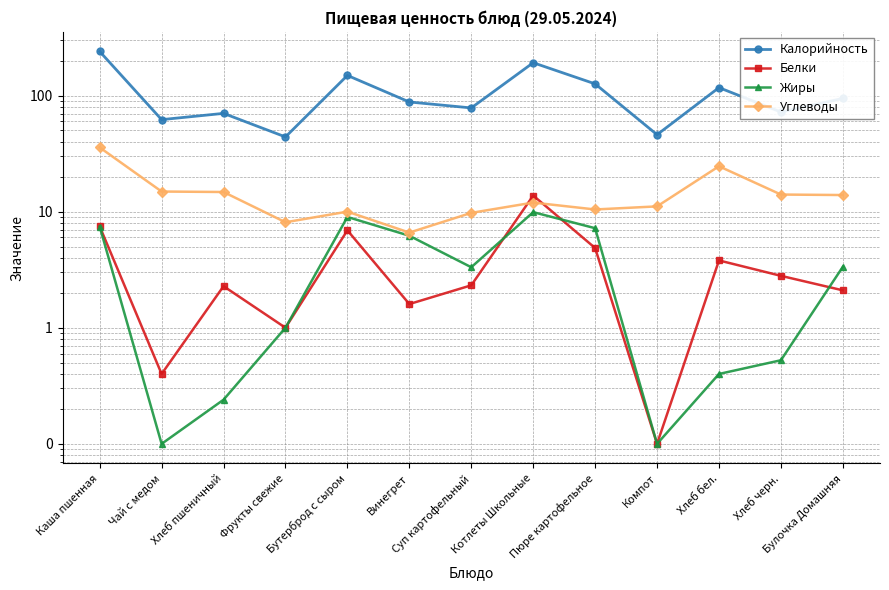

Is it true that Калорийность equals 94.5 at Булочка Домашняя?

True